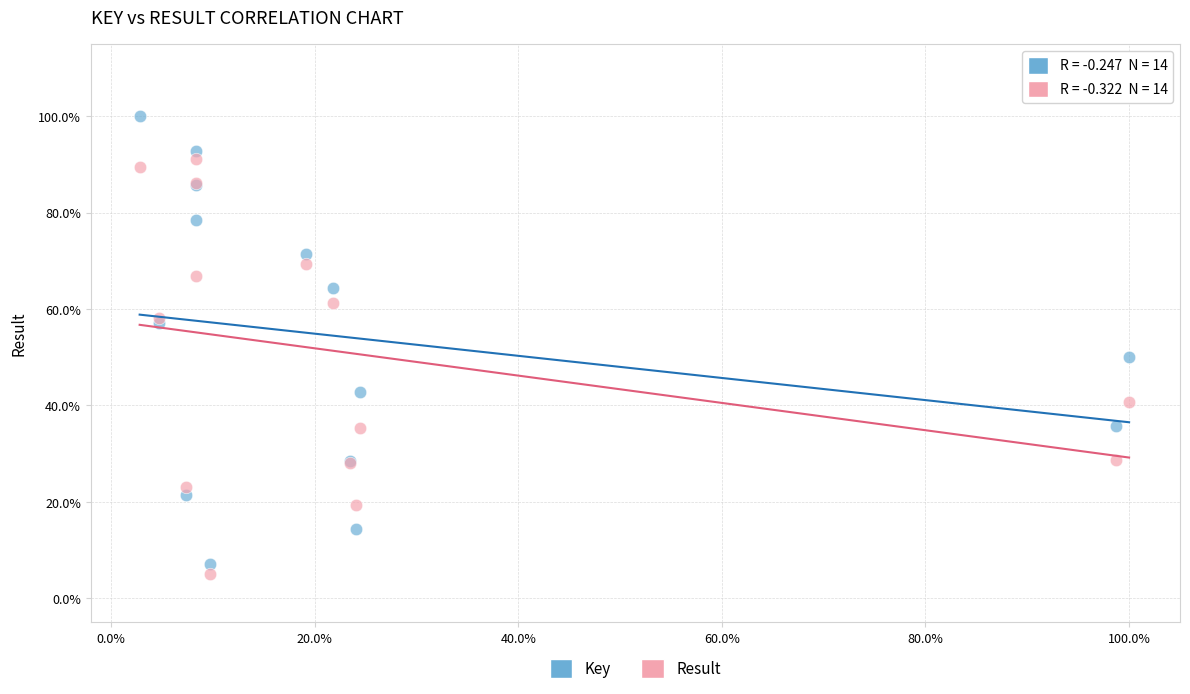

What are all the series names shown in the legend?

Key, Result